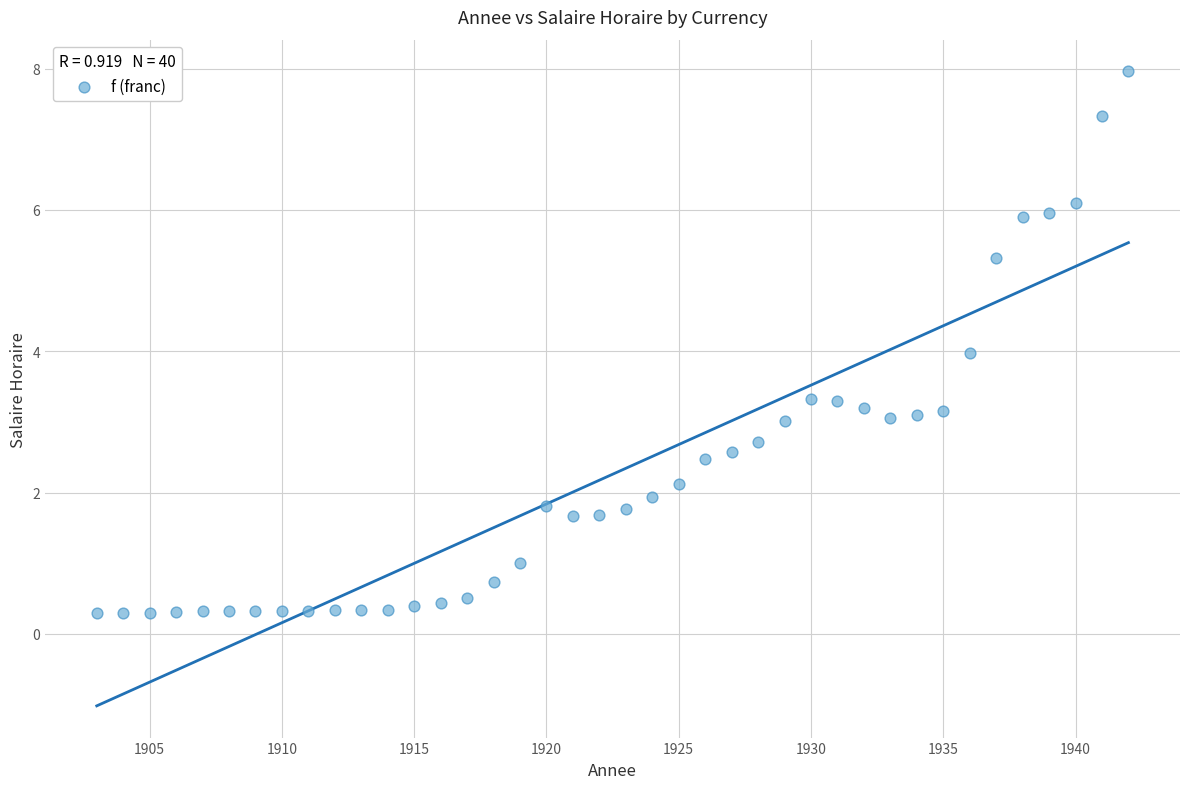

What is the range of X values (max minus min)?

39.0